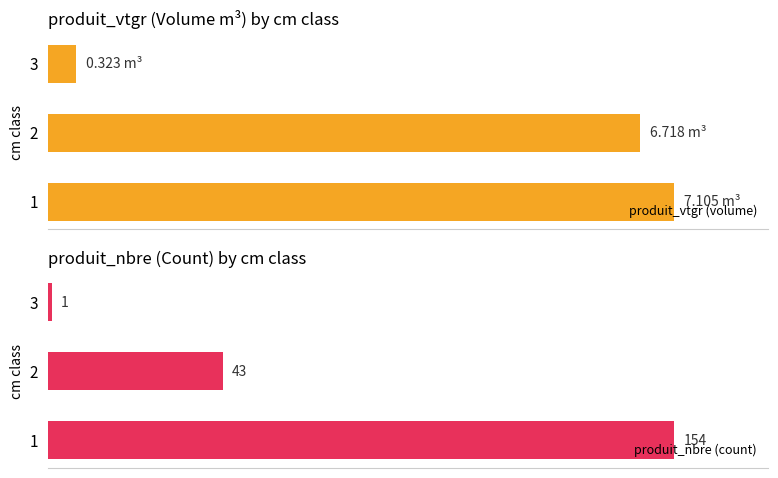

What is the difference between the maximum and minimum values in the produit_vtgr (volume) series?

95.5